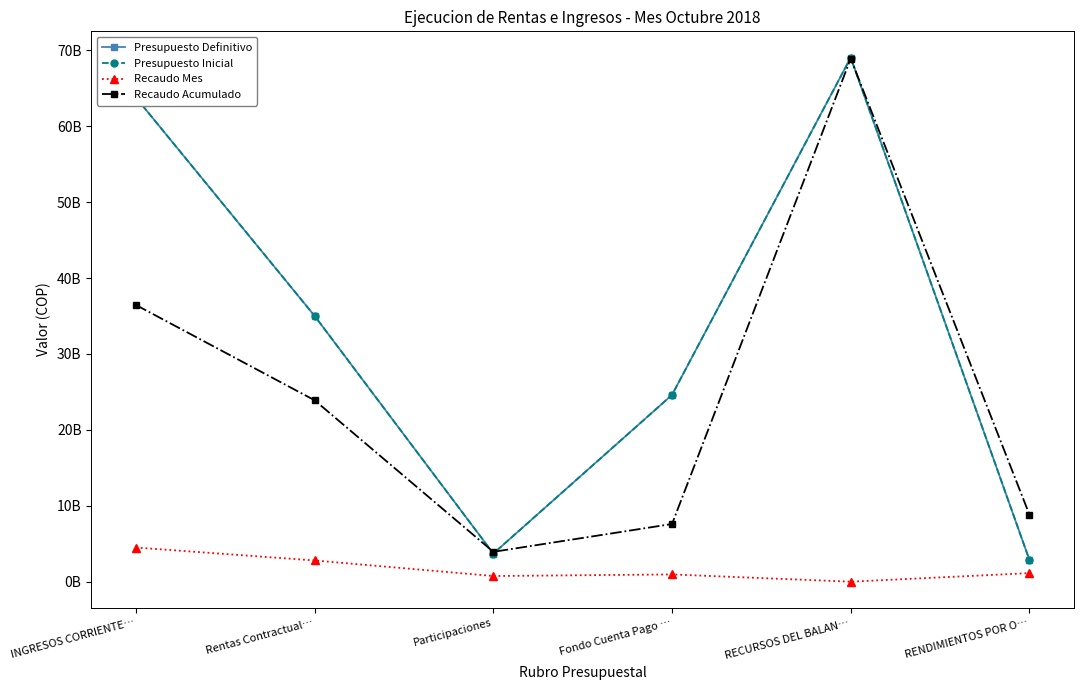

At which label does Recaudo Mes reach its minimum?

RECURSOS DEL BALAN…